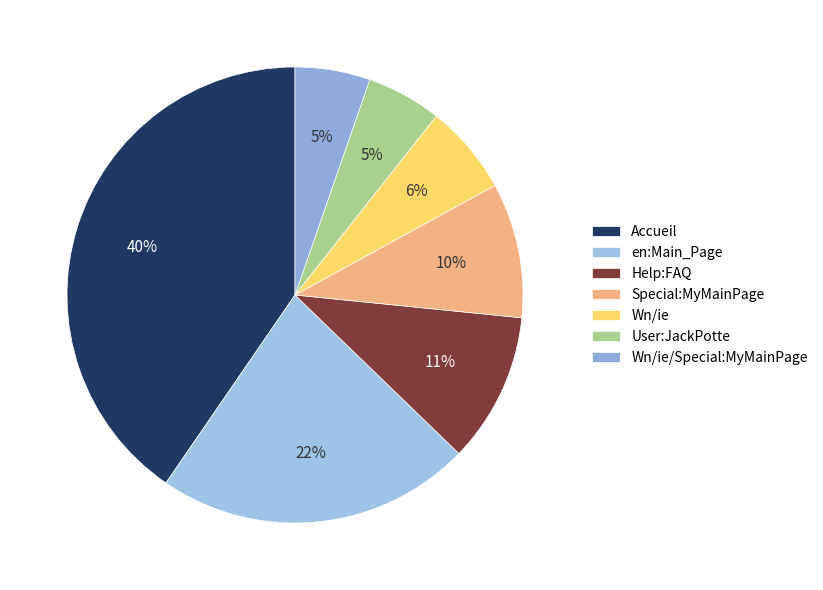

Which has a higher value, Accueil or User:JackPotte?

Accueil